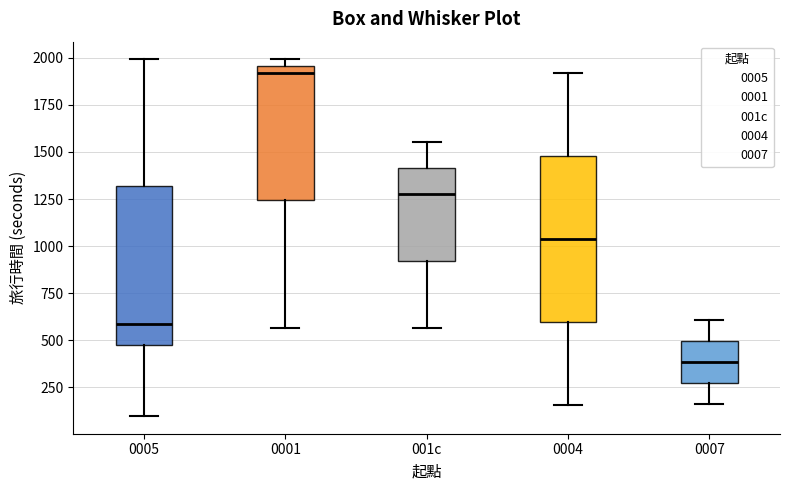

Reading left to right, read every box against the y-axis: the position of its median line, the range the box covers, and the ends of its whiskers. The values are not printed on the chart, so give them approximately, as read against the axis.

0005: median 600, box 500 to 1300, whiskers 100 to 2000
0001: median 1900, box 1250 to 1950, whiskers 550 to 2000
001c: median 1300, box 900 to 1400, whiskers 550 to 1550
0004: median 1050, box 600 to 1500, whiskers 150 to 1900
0007: median 400, box 250 to 500, whiskers 150 to 600